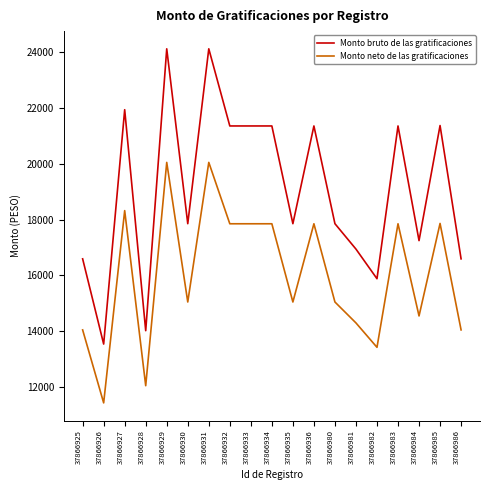

The Monto bruto de las gratificaciones series shows 16940.6 at 37866981. True or false?

True